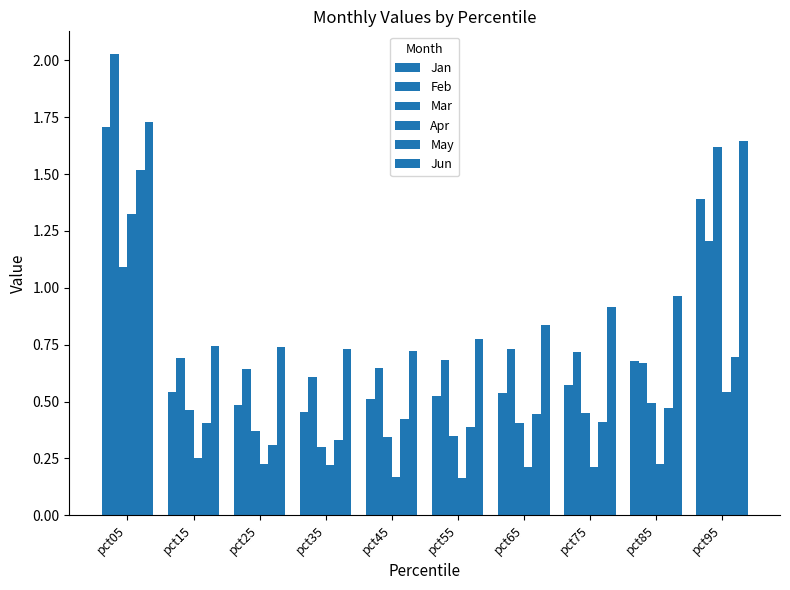

How many data points does each series have?

10